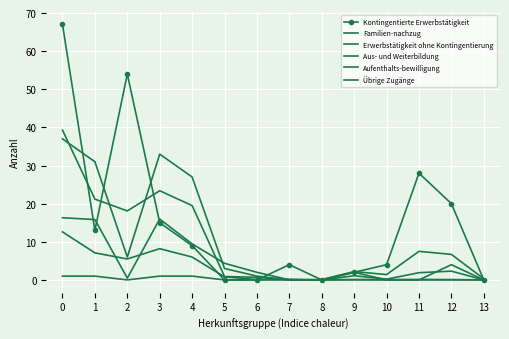

Is it true that Kontingentierte Erwerbstätigkeit equals 2.8 at 9?

False